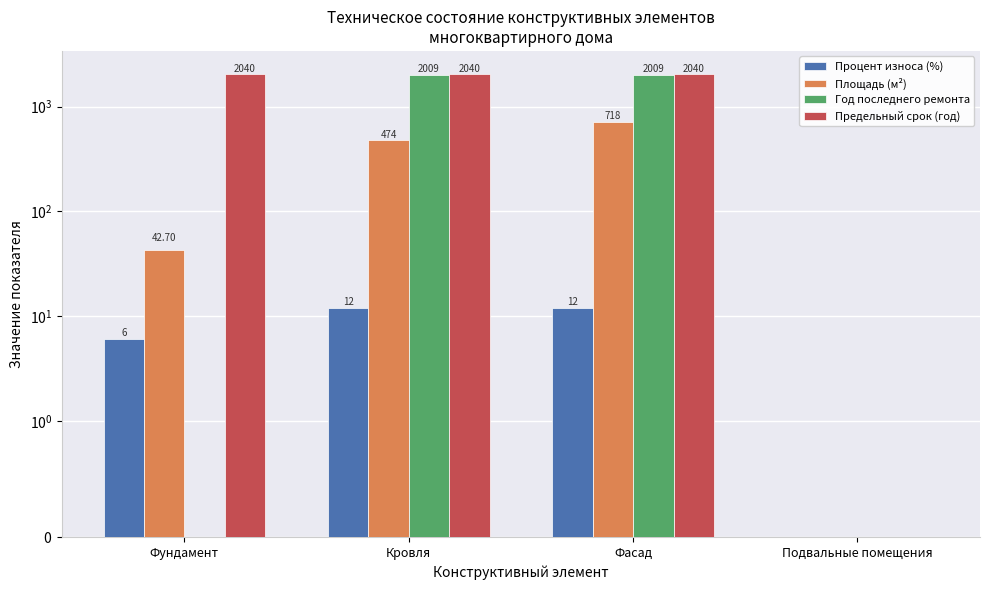

What is the label of the 3rd bar from the left?

Фасад